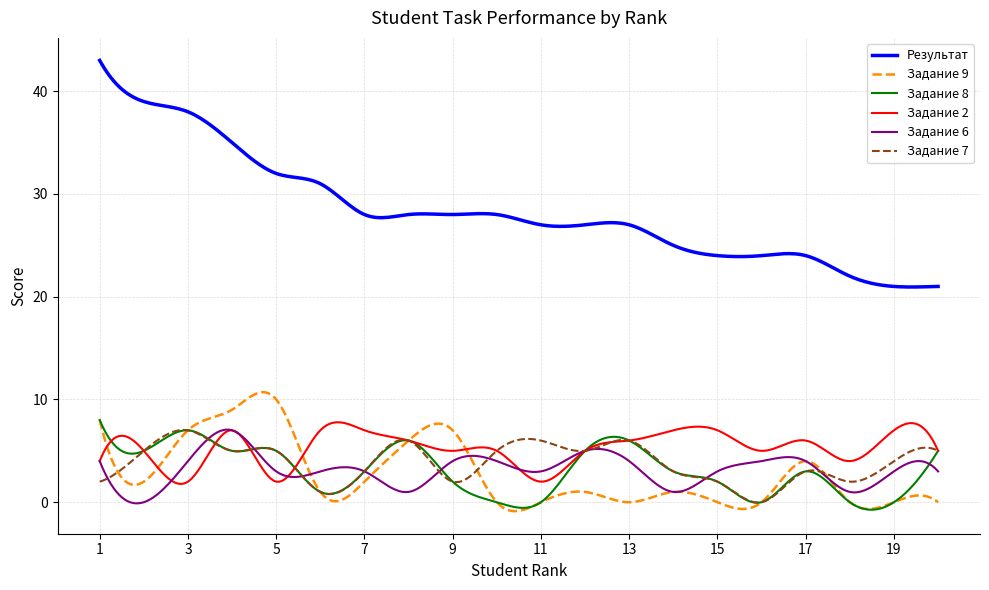

Which series has the largest total across all categories?

Результат